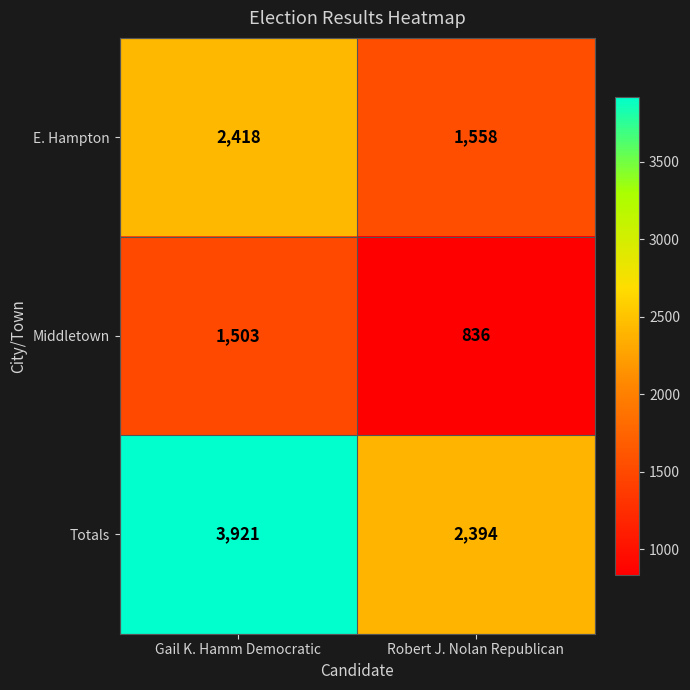

What is the difference between the highest and lowest values at Robert J. Nolan Republican?

1558